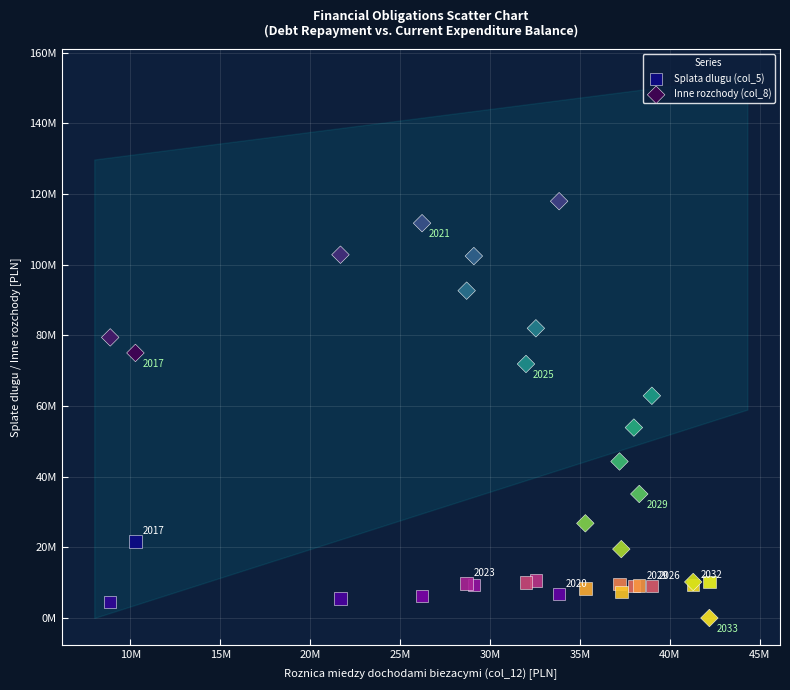

What are all the series names shown in the legend?

Splata dlugu (col_5), Inne rozchody (col_8)